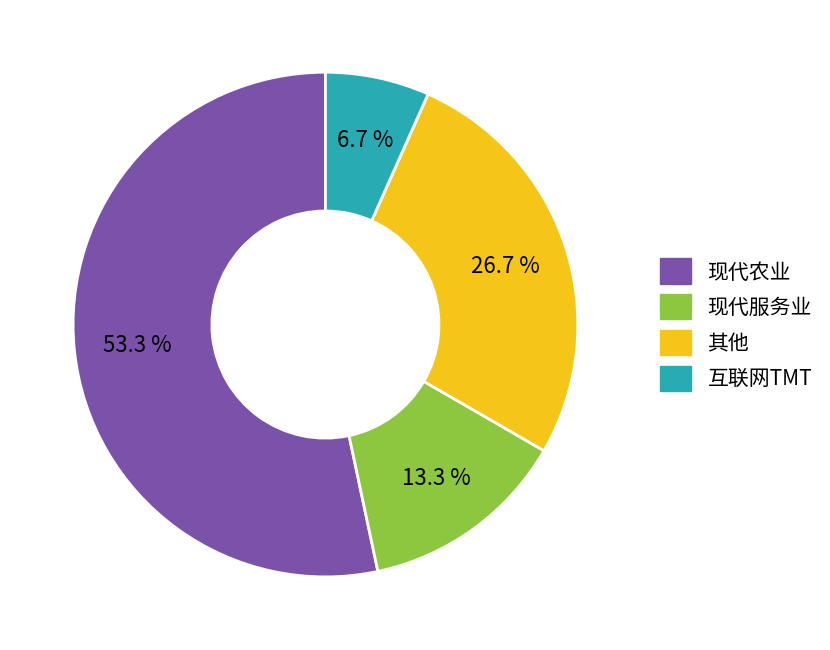

Count the number of slices in the pie.

4